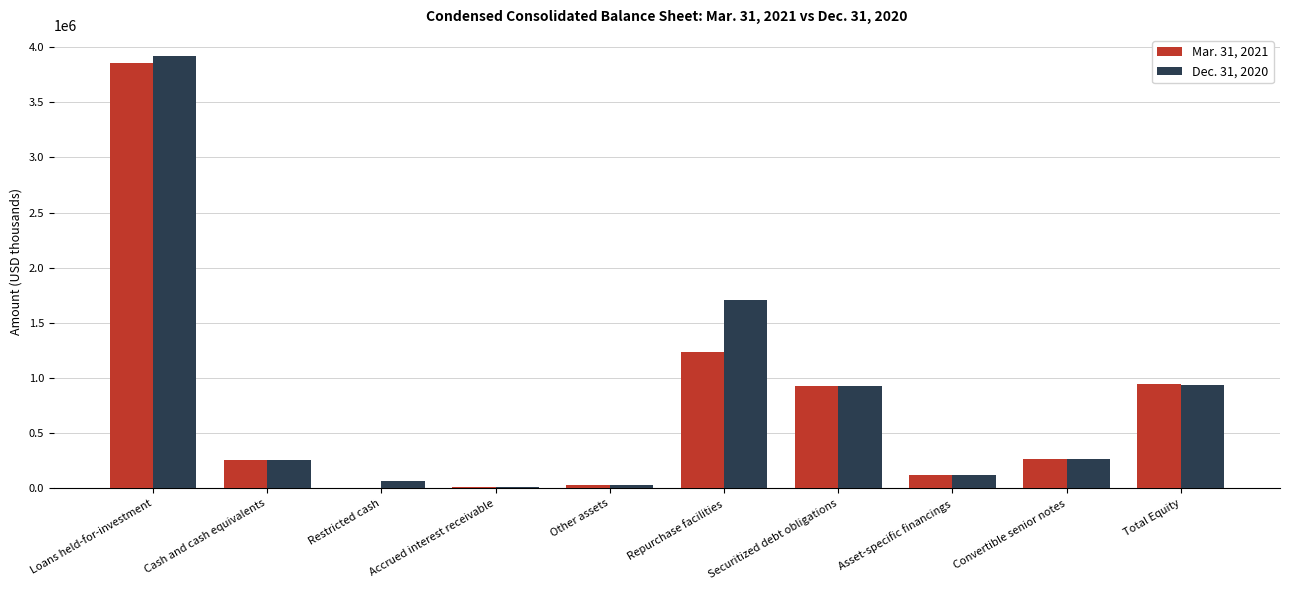

Is it true that Dec. 31, 2020 equals 2910132 at Repurchase facilities?

False